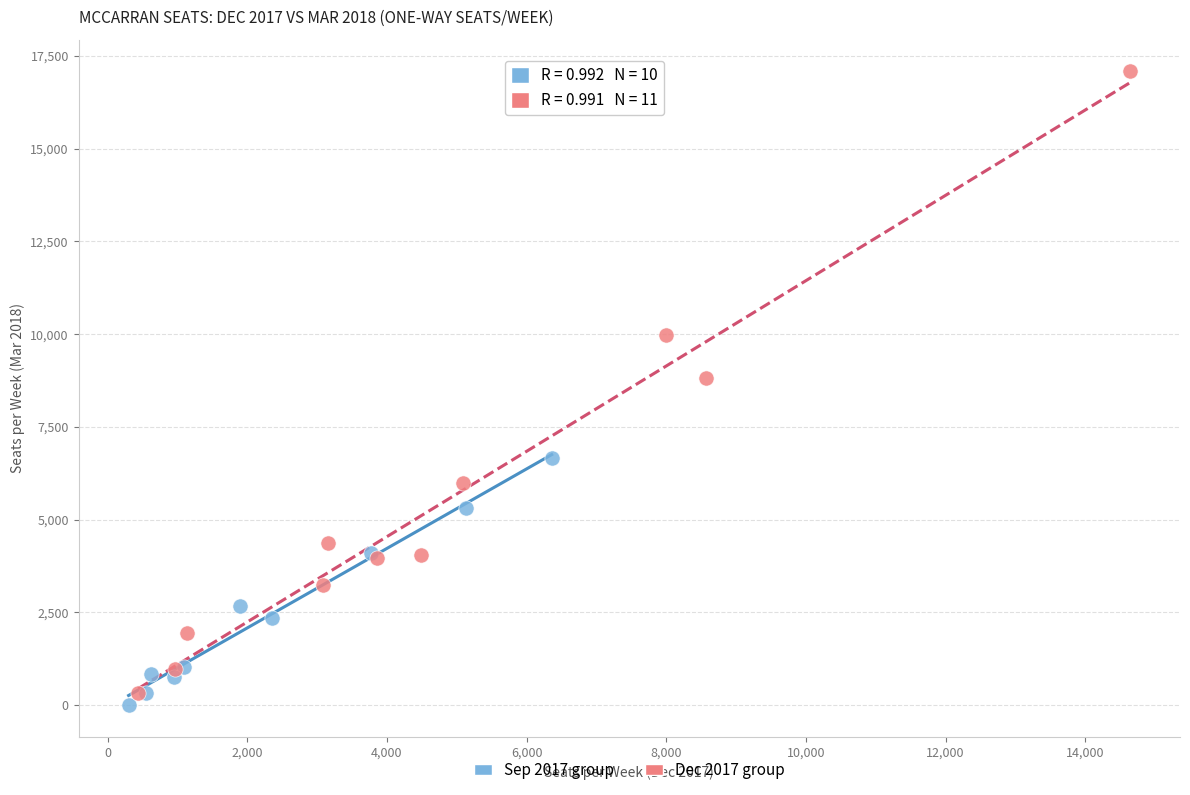

Which series reaches the minimum Y coordinate?

Sep 2017 group